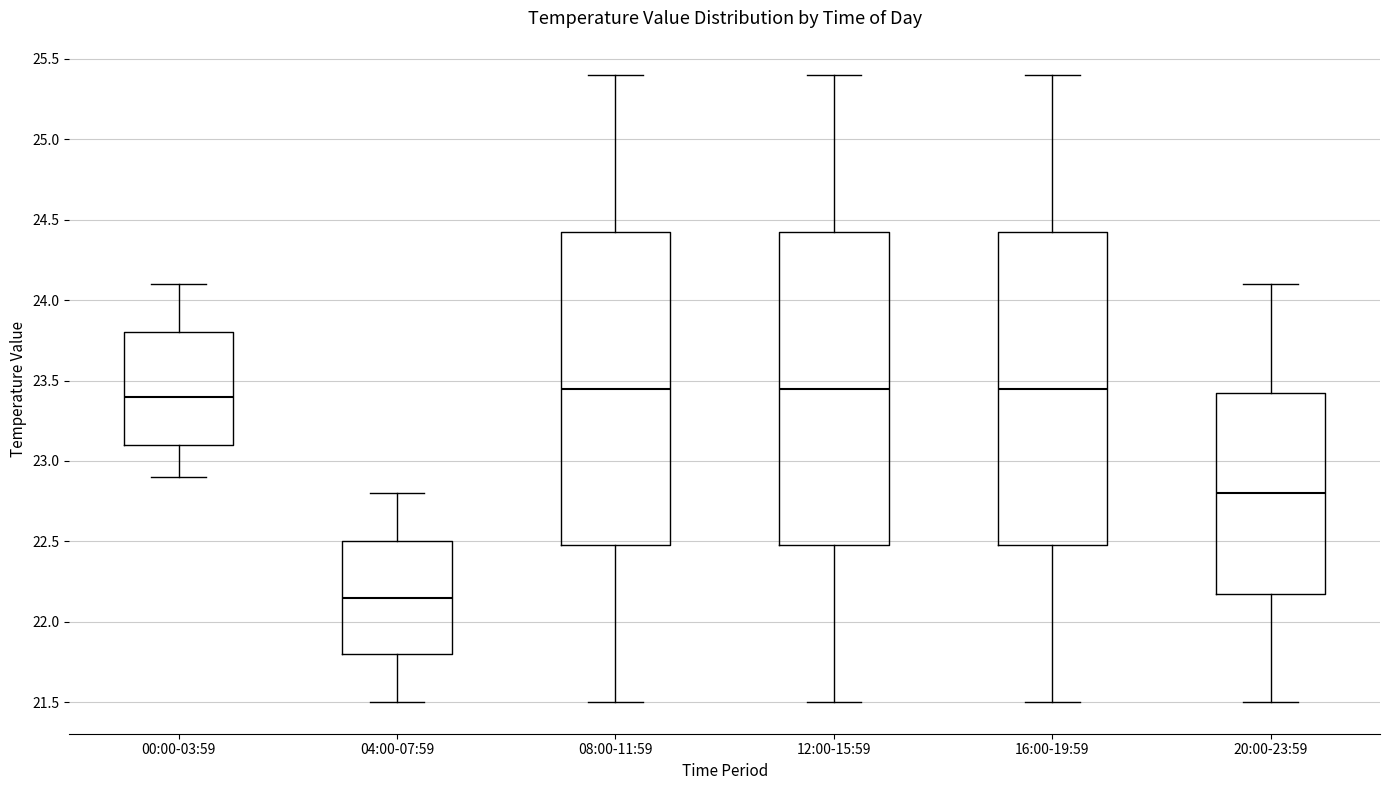

Which box's median line is the lowest?

04:00-07:59